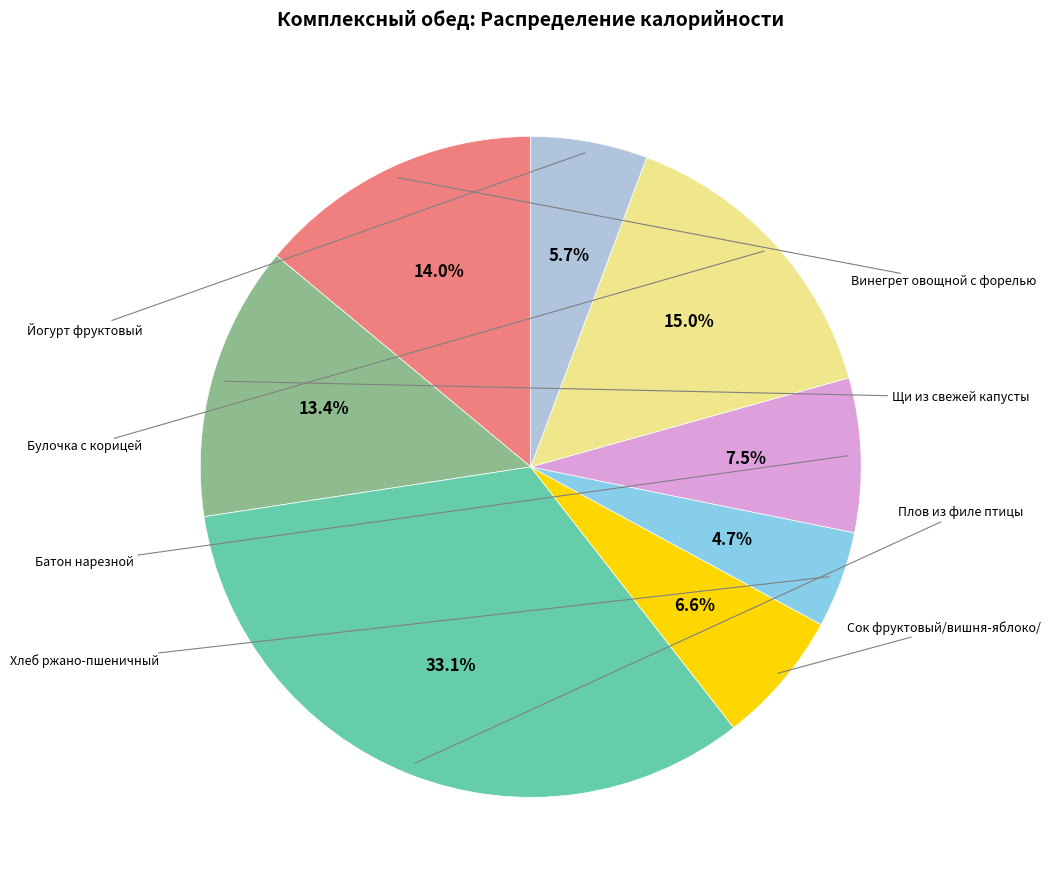

Is there a majority slice in this chart?

No